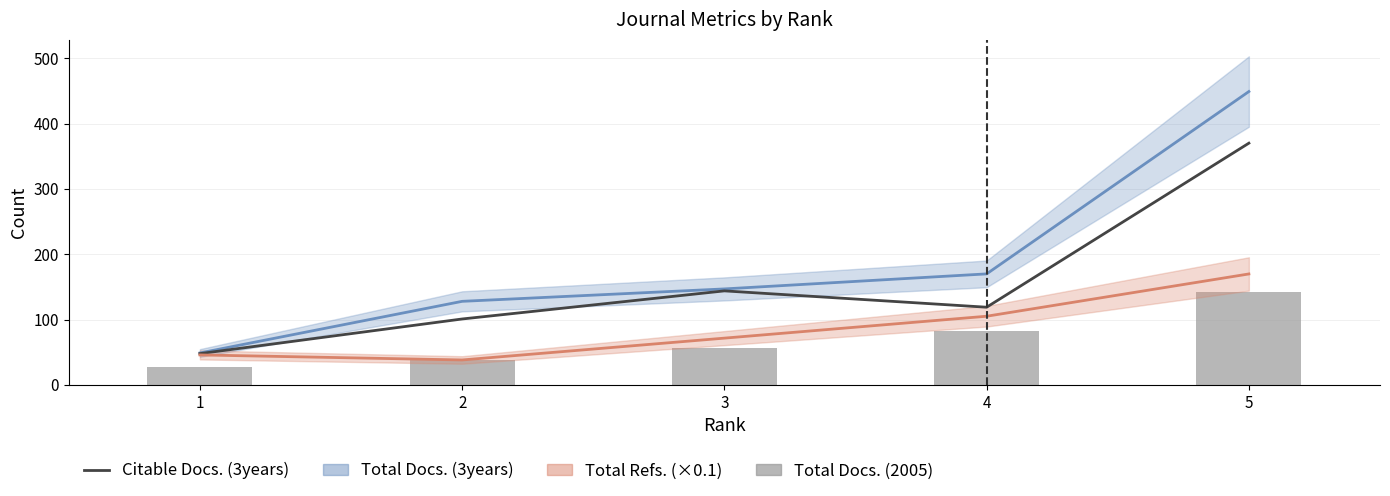

Is the value of Citable Docs. (3years) at 4 greater than the value of Total Docs. (2005) at 2?

Yes